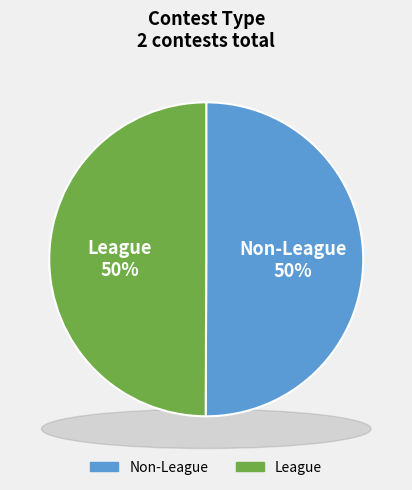

To the nearest percent, what is the combined percentage of Non-League and League?

100%